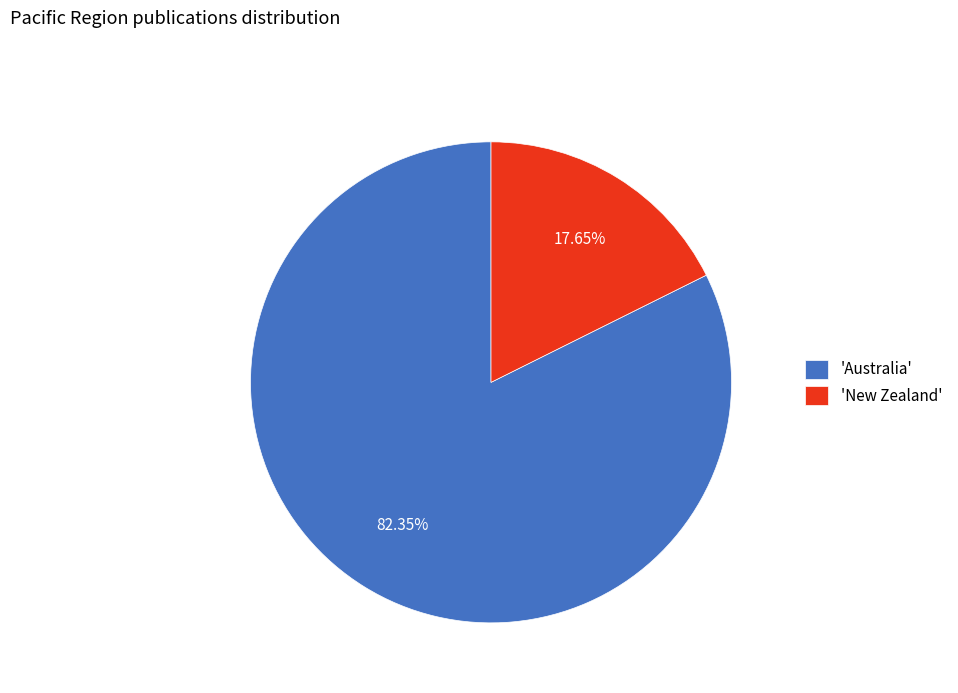

Which slice is the largest?

'Australia'